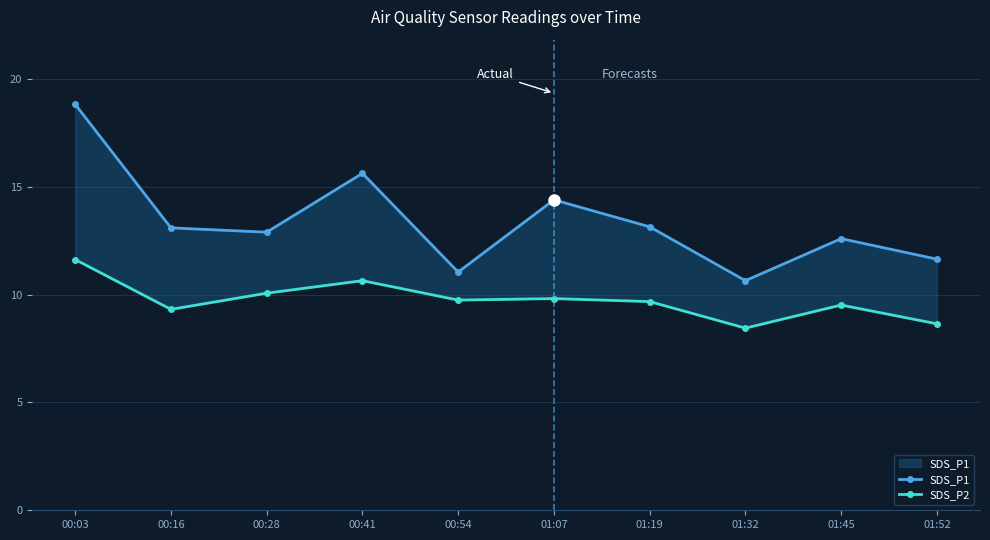

What is the minimum value shown in the chart?

8.4